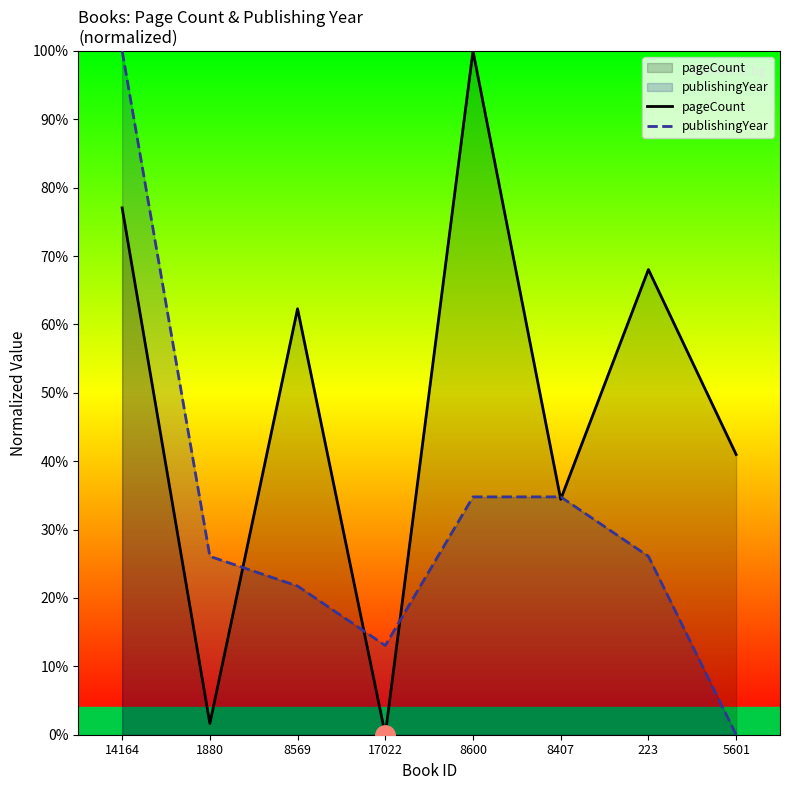

What is the total value across all series at 8407?

69.2